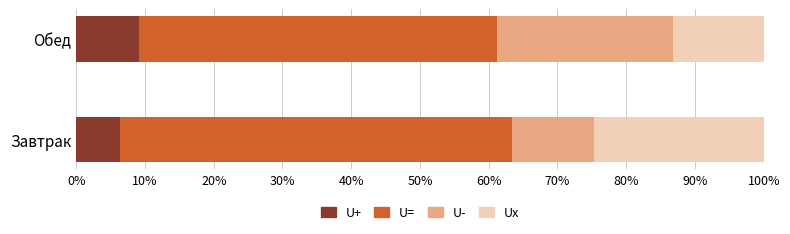

The value of U+ at Обед is 9.1. True or false?

True